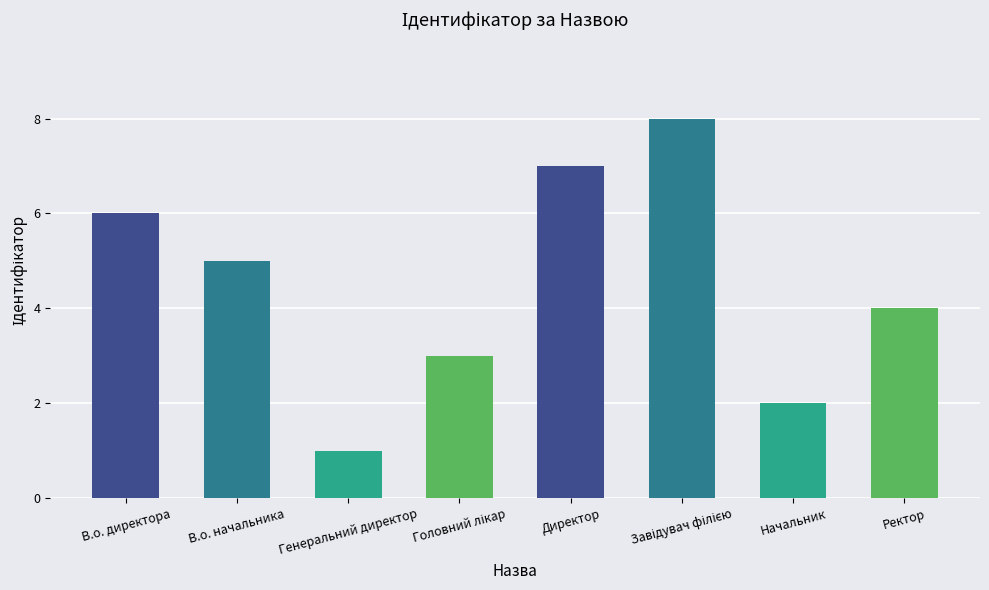

What is the sum of the values at Директор and В.о. начальника?

12